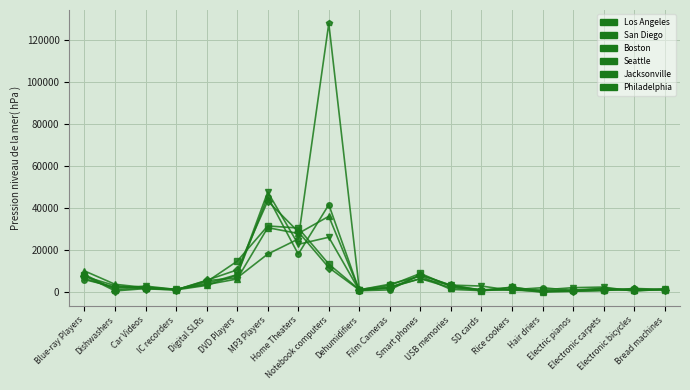

True or false: Seattle has more than 1 interior local peaks.

True